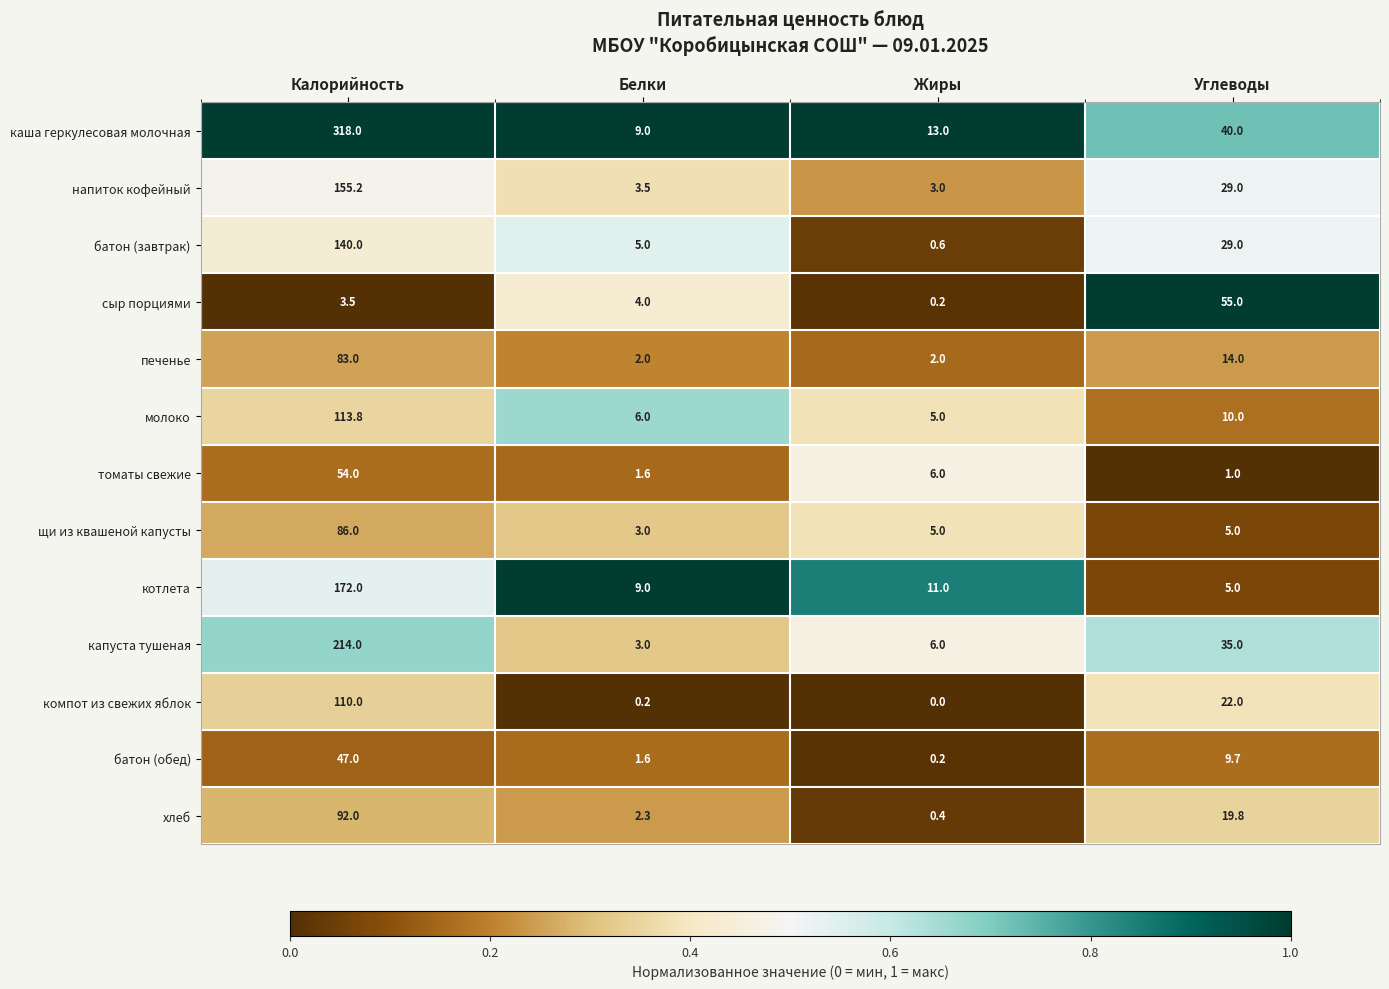

Is it true that томаты свежие equals 1.0 at Углеводы?

True